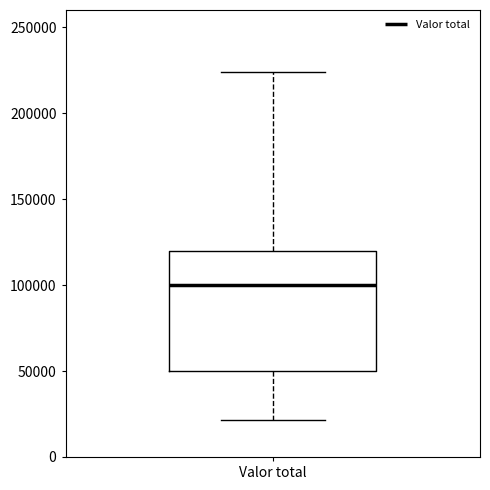

Transcribe this box plot: give where the median line is, the range the box spans, and where the two whiskers end, as read against the y-axis. The values are not printed on the chart, so give them approximately, as read against the axis.

median 100000, box 50000 to 120000, whiskers 20000 to 225000